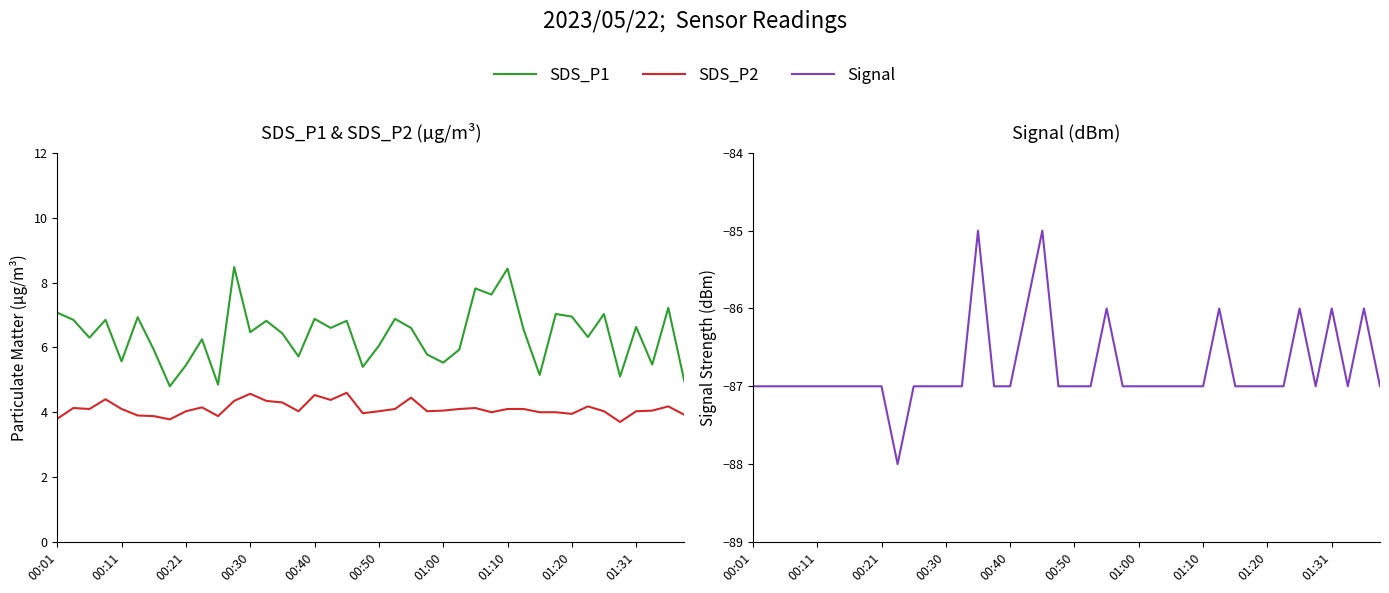

What is the sum of all Signal values?

-3471.0